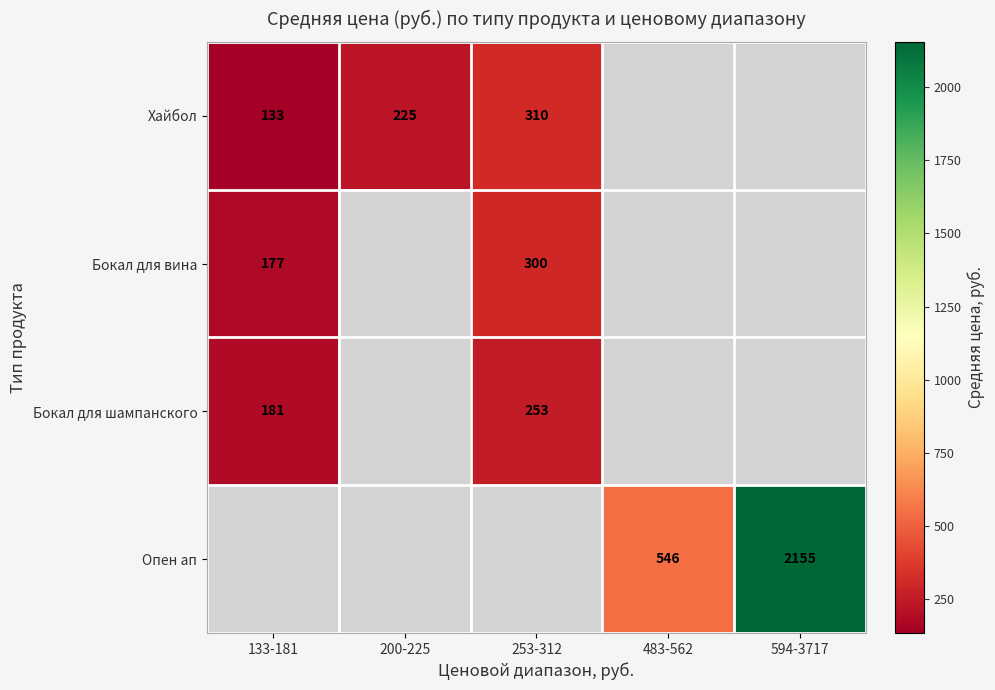

What is the maximum value shown in the chart?

2155.5